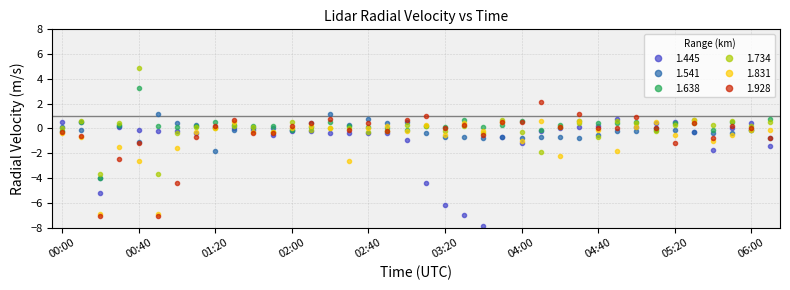

Rank the series by their average value, from highest to lowest.

1.638, 1.734, 1.541, 1.928, 1.831, 1.445